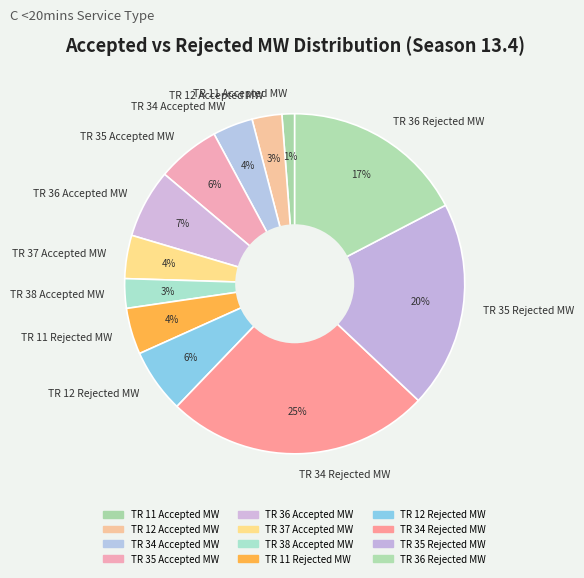

Count the number of slices in the pie.

12